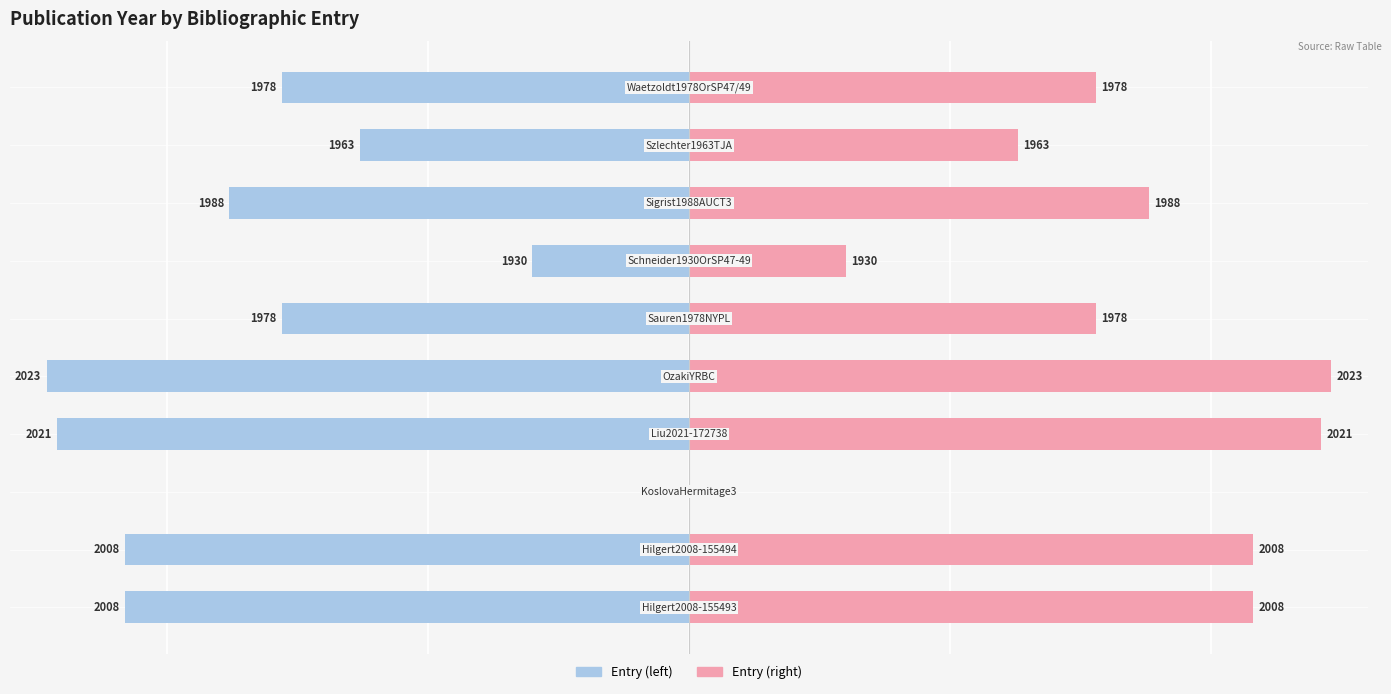

Reading left to right, extract all data points from this chart.

Entry Year (left): 0=-108	1=-108	2=0	3=-121	4=-123	5=-78	6=-30	7=-88	8=-63	9=-78
Entry Year (right): 0=108	1=108	2=0	3=121	4=123	5=78	6=30	7=88	8=63	9=78